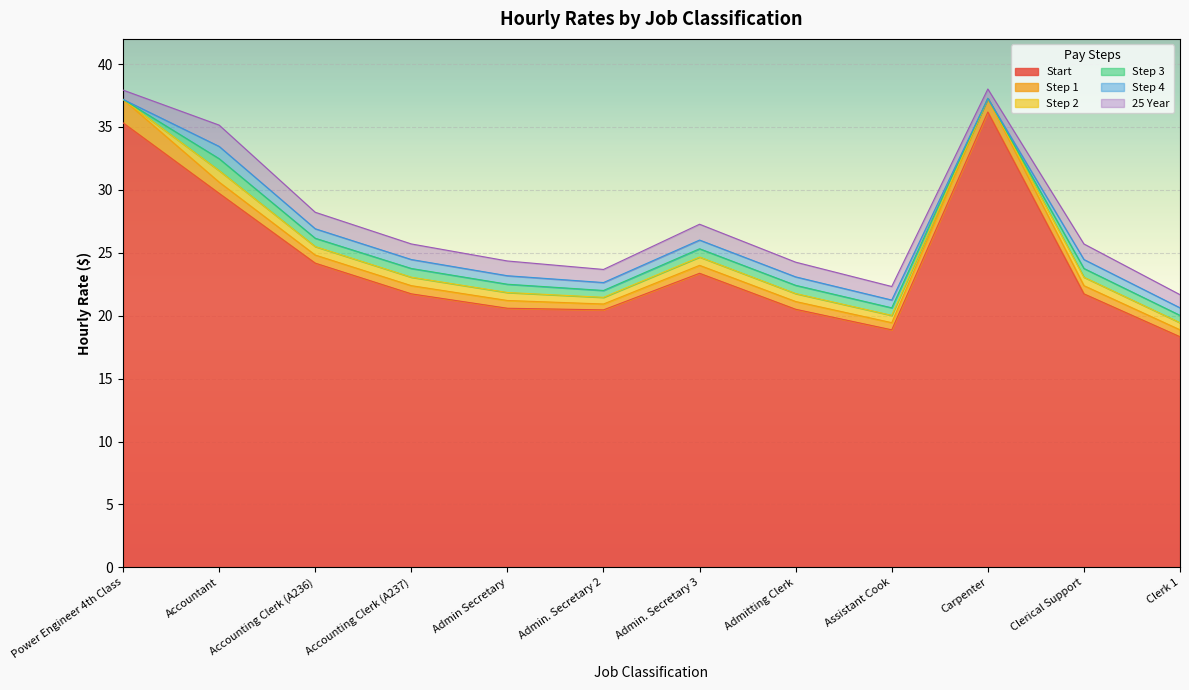

Which category has the highest value in the Start series?

Carpenter